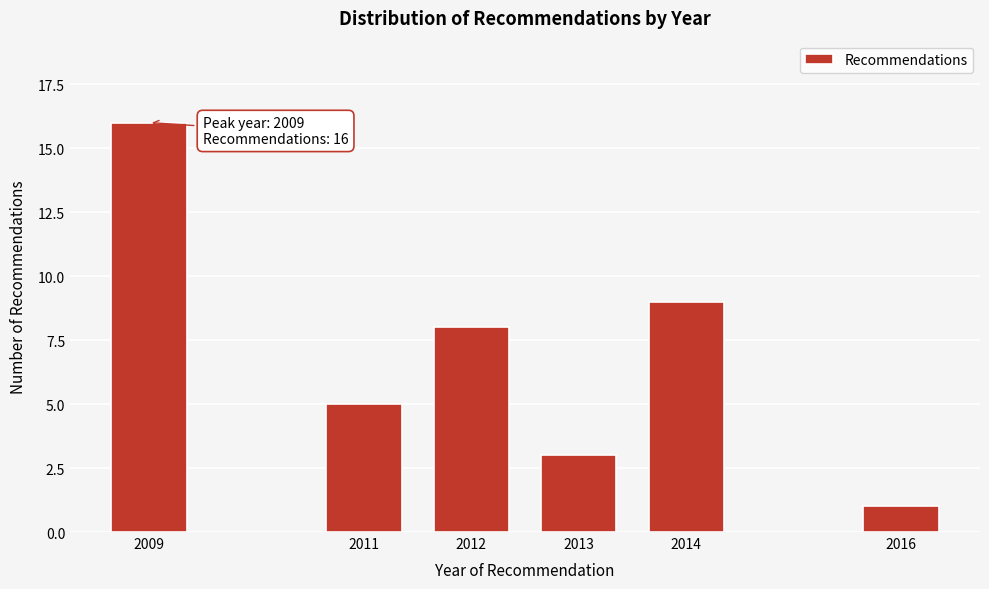

Reading right to left, list all the values displayed in this chart.

1	9	3	8	5	16